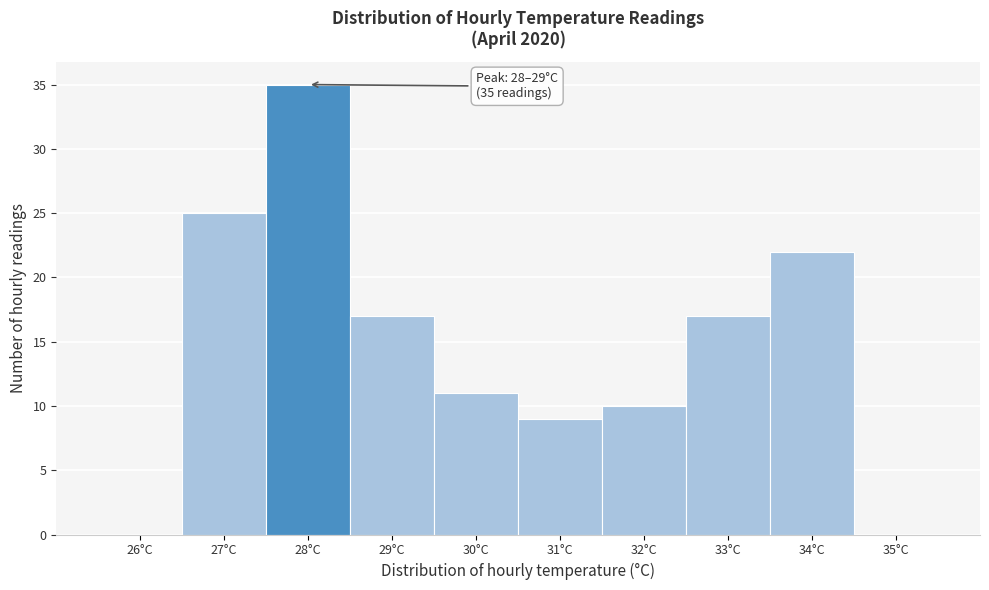

Reading left to right, extract all data points from this chart.

26°C=0	27°C=25	28°C=35	29°C=17	30°C=11	31°C=9	32°C=10	33°C=17	34°C=22	35°C=0